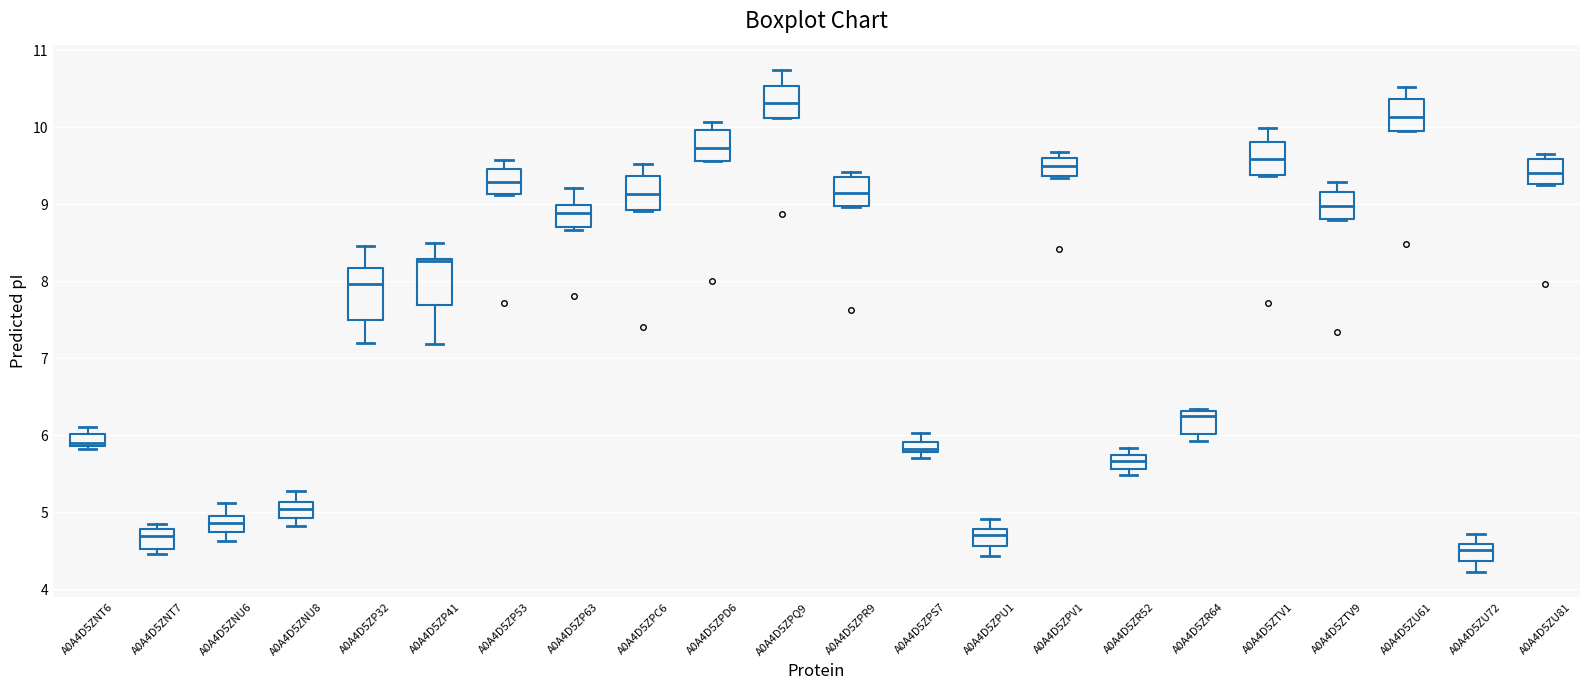

Where is the upper edge of the box for A0A4D5ZPV1 on the y-axis? The values are not printed on the chart, so give them approximately, as read against the axis.

9.6